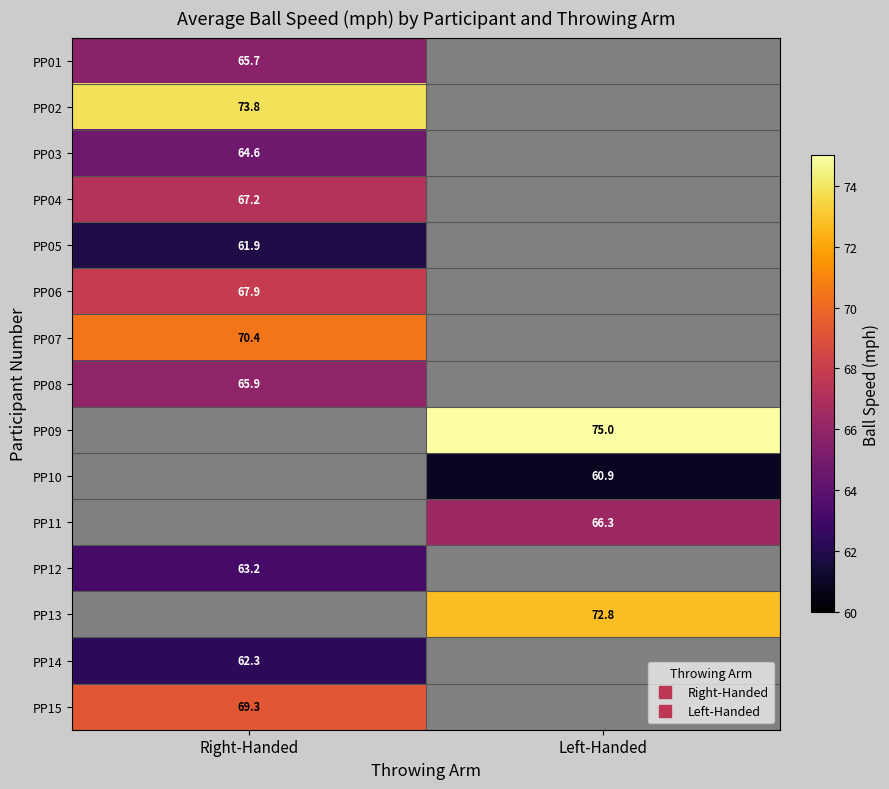

Between Right-Handed and Left-Handed, which is larger?

Left-Handed